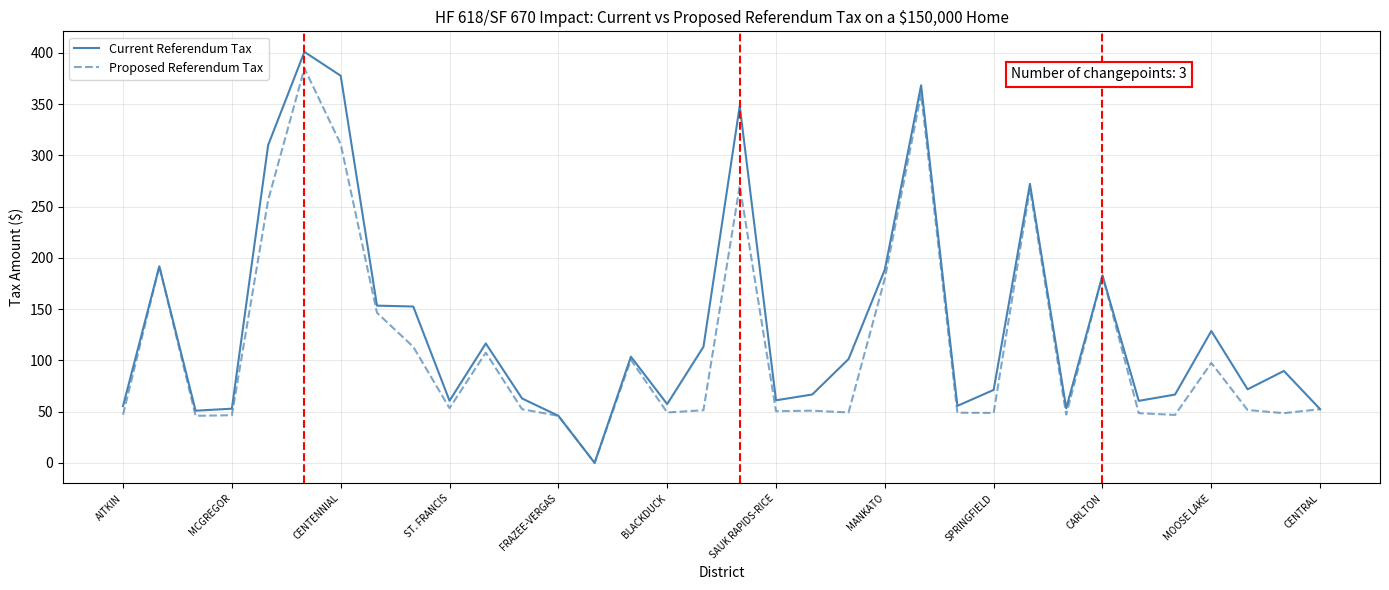

Which series has the largest total across all categories?

Current Referendum Tax